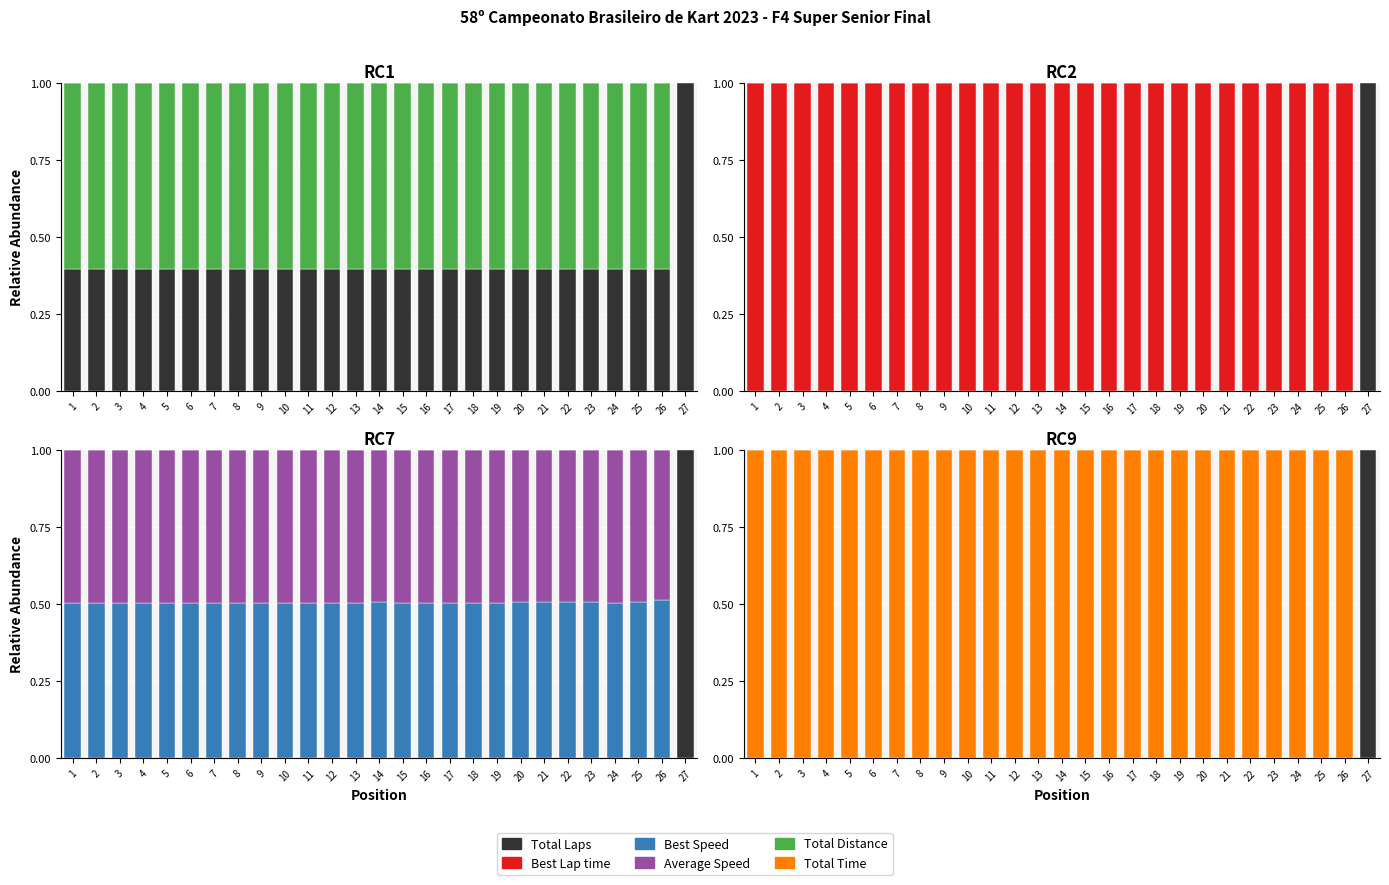

At which category is the sum across all series the highest?

1